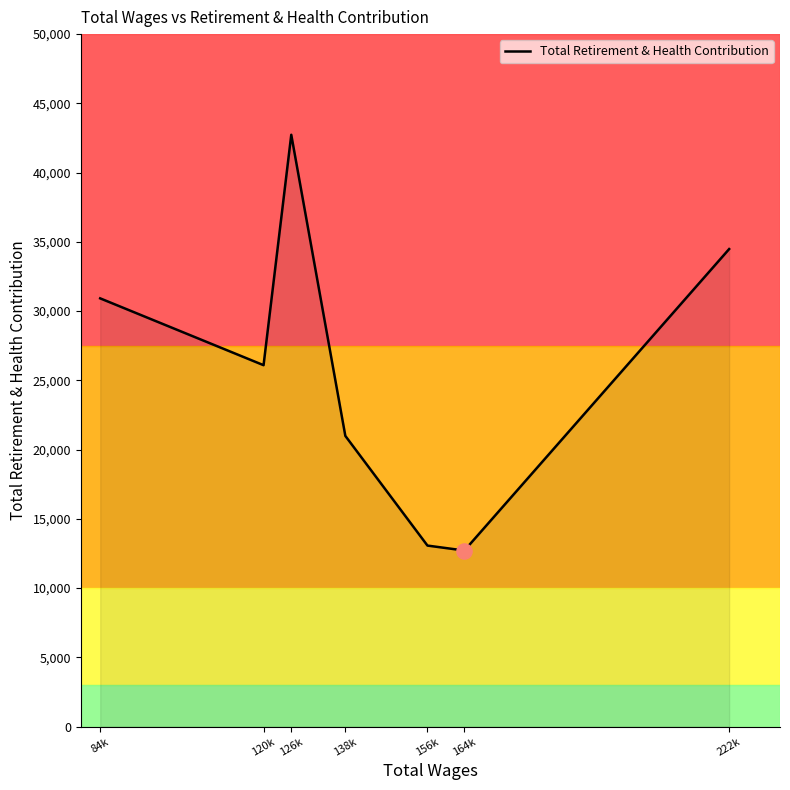

Approximately how many times larger is the value at 156k compared to 126k?

0.3